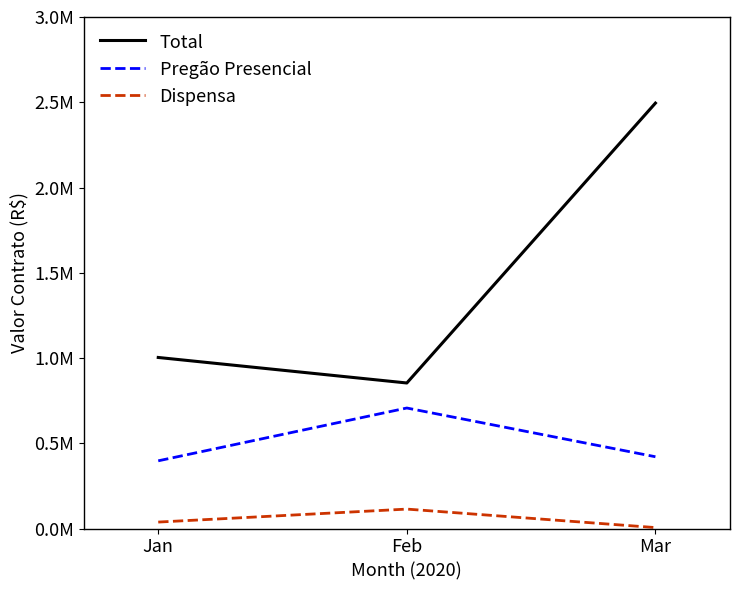

What is the sum of all Total values?

4351705.1